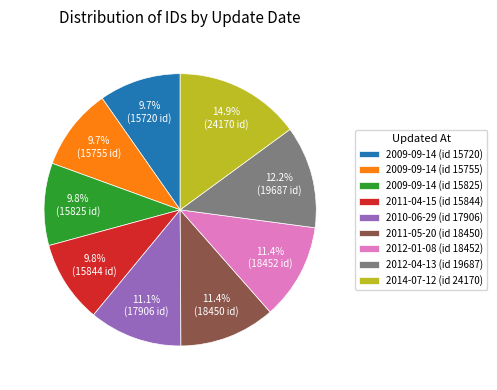

Is there any slice that represents more than half of the pie?

No